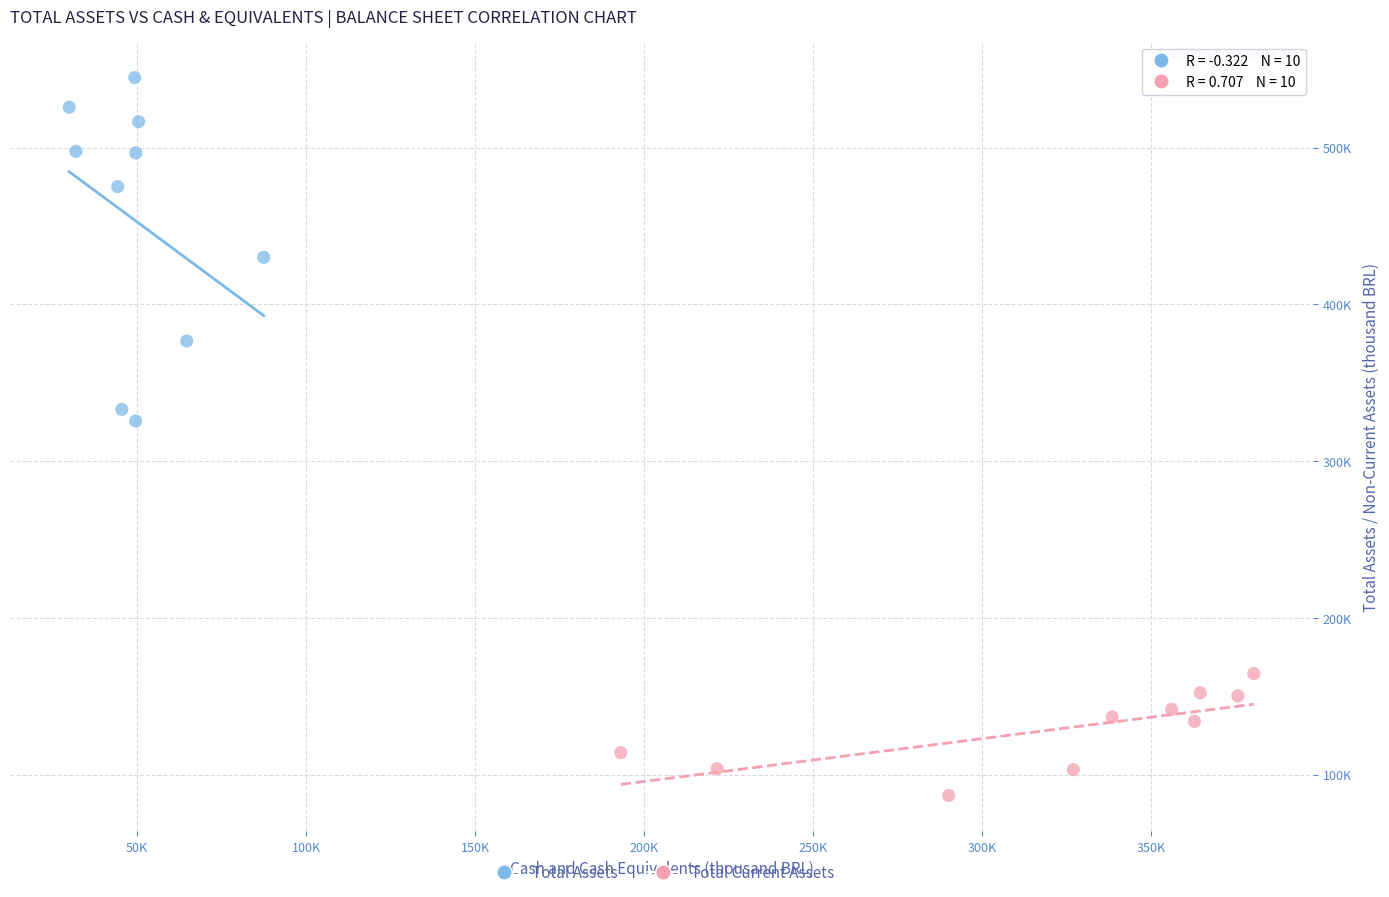

What are all the series names shown in the legend?

Total Assets, Total Current Assets